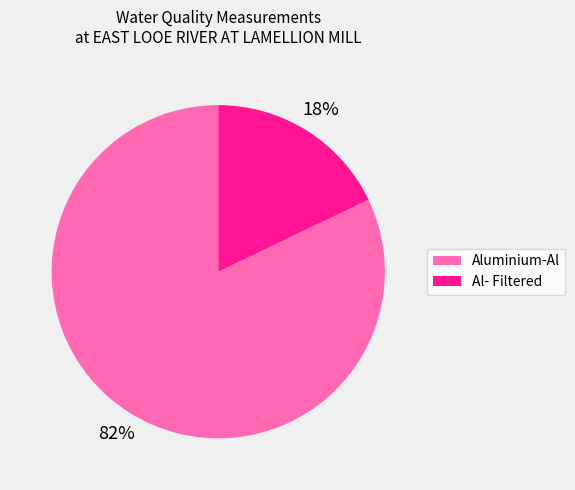

Is it true that Al- Filtered is 18% of the pie?

True